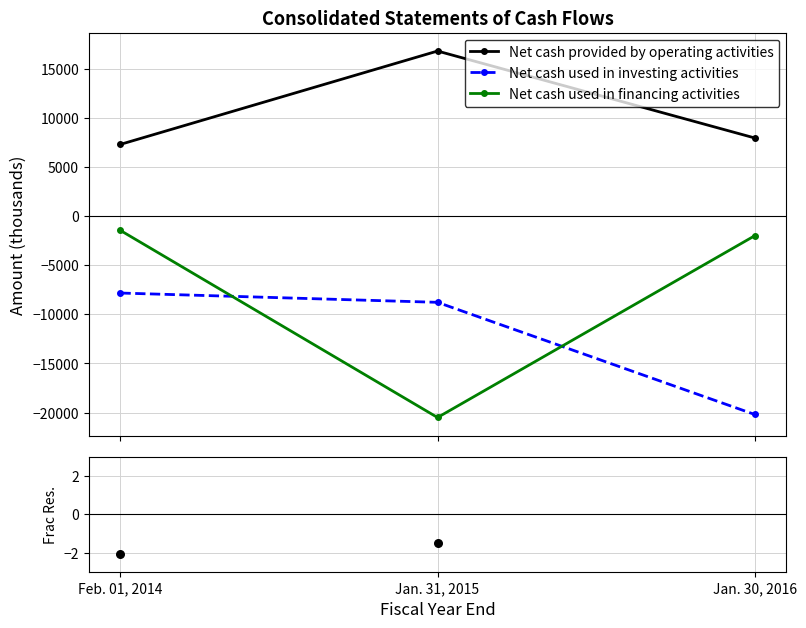

At which category is the sum across all series the highest?

Feb. 01, 2014